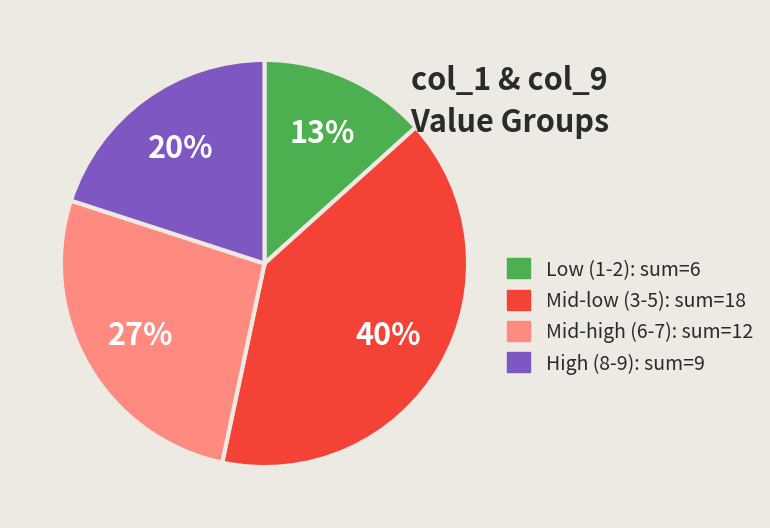

The Mid-low (3-5): sum=18 slice represents 52% of the pie. True or false?

False